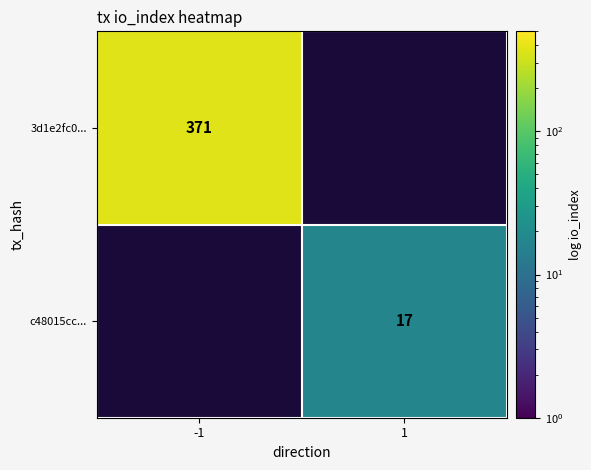

Which has a higher value, 1 or -1?

-1